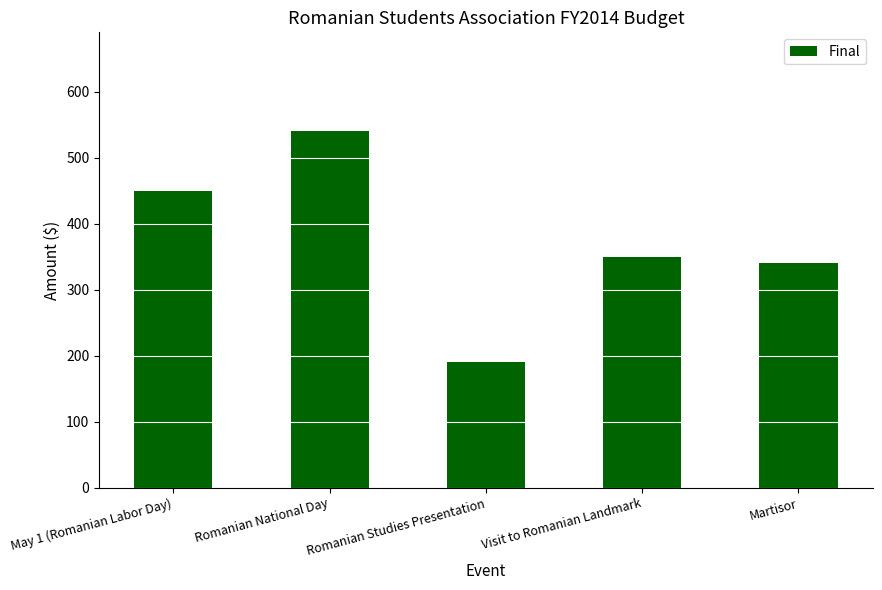

Between Visit to Romanian Landmark and Romanian National Day, which is larger?

Romanian National Day